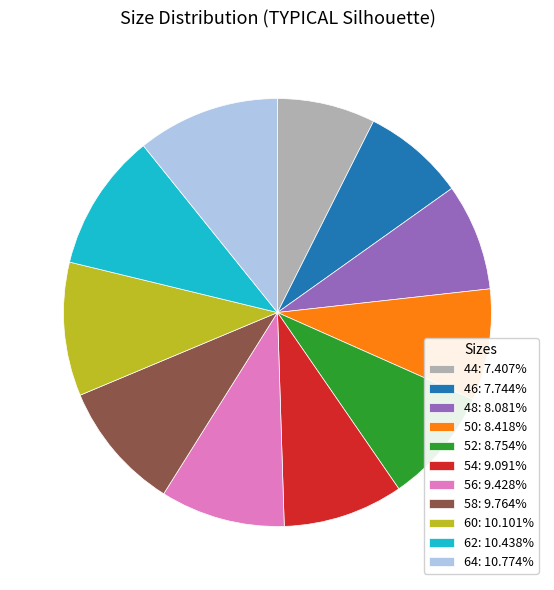

The 60 slice represents 10% of the pie. True or false?

True